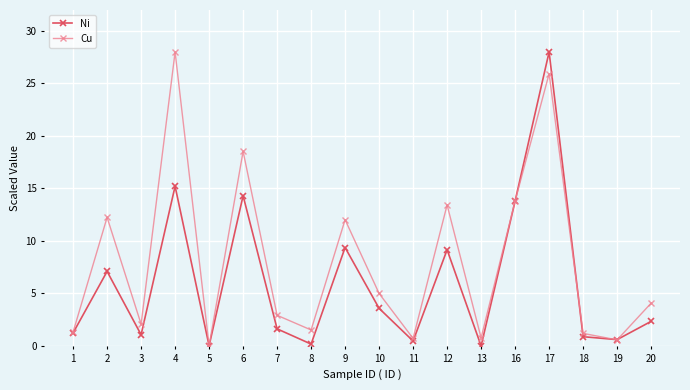

How many data points in Ni are less than 2?

9